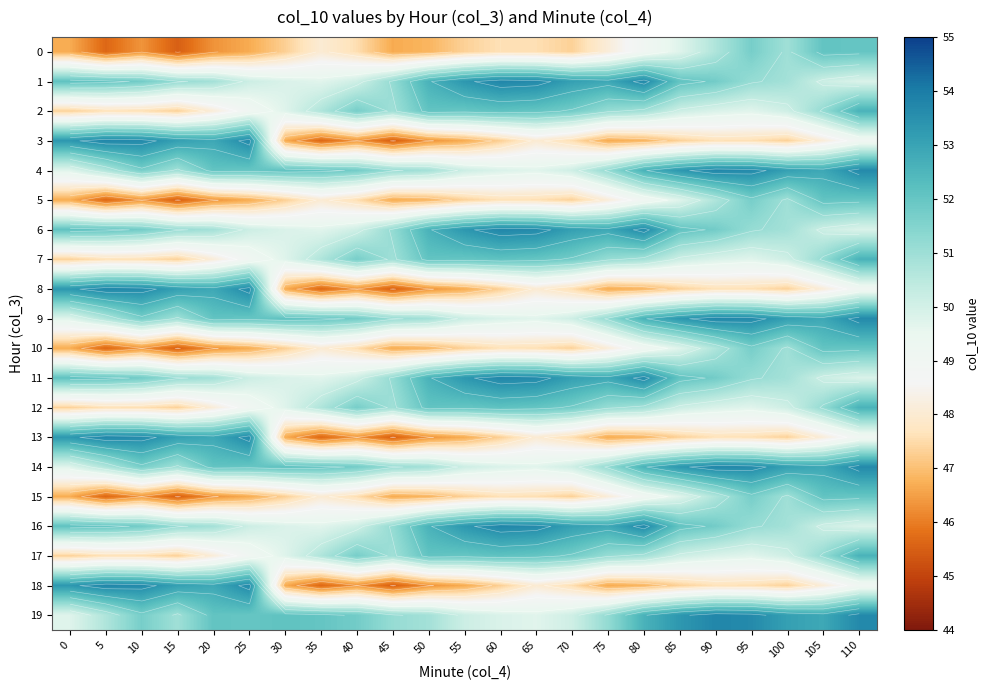

How many distinct data groups are displayed?

20